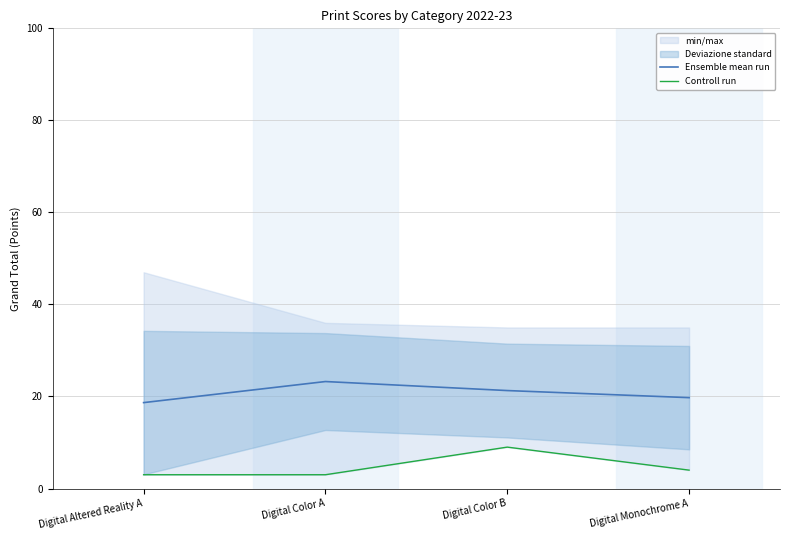

Which label corresponds to the largest value in the chart?

Digital Color A